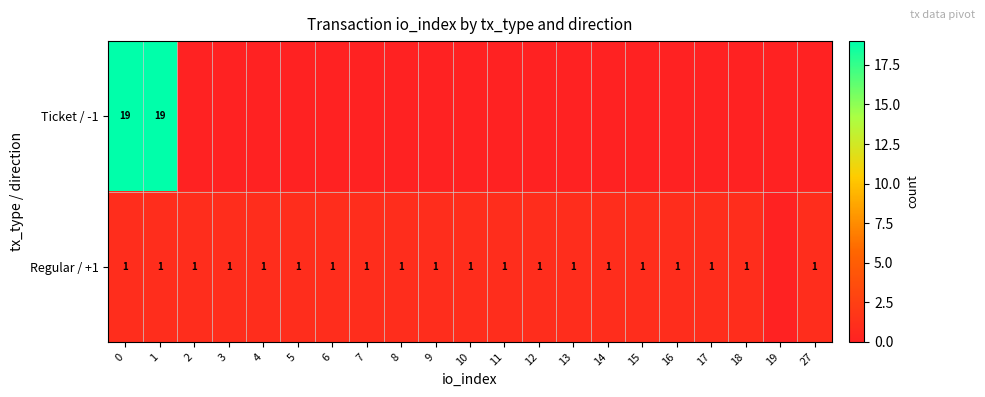

Is it true that Regular / +1 equals 2 at 12?

False